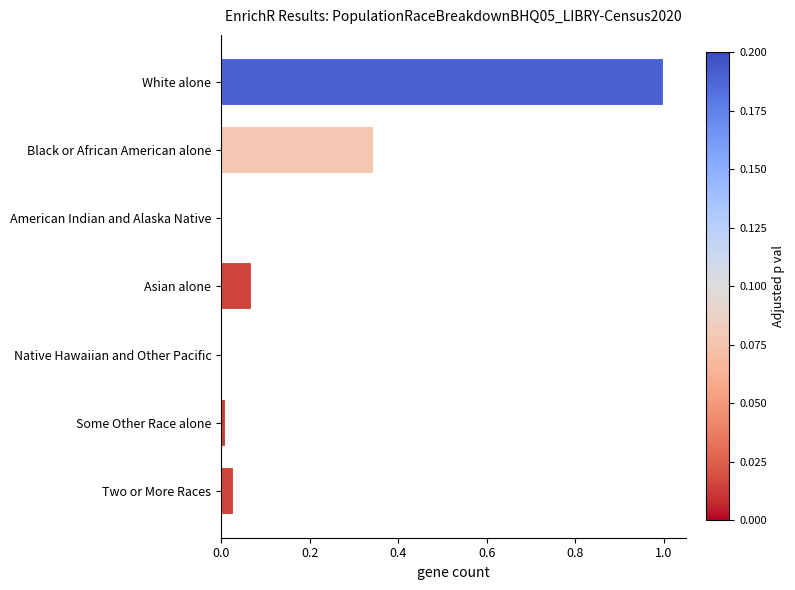

Between Black or African American alone and White alone, which is larger?

White alone